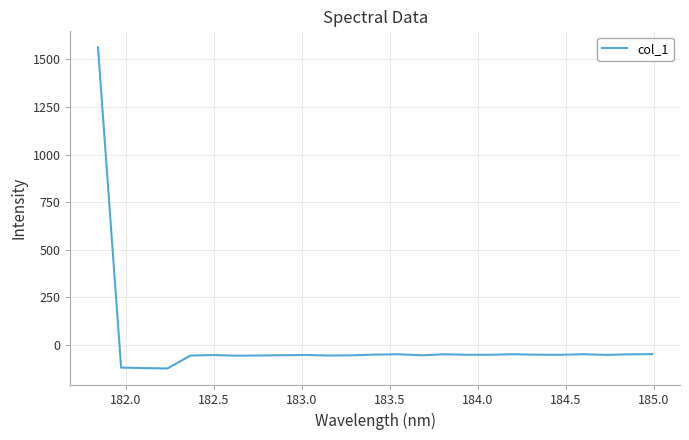

What is the difference between the maximum and minimum values?

1685.9